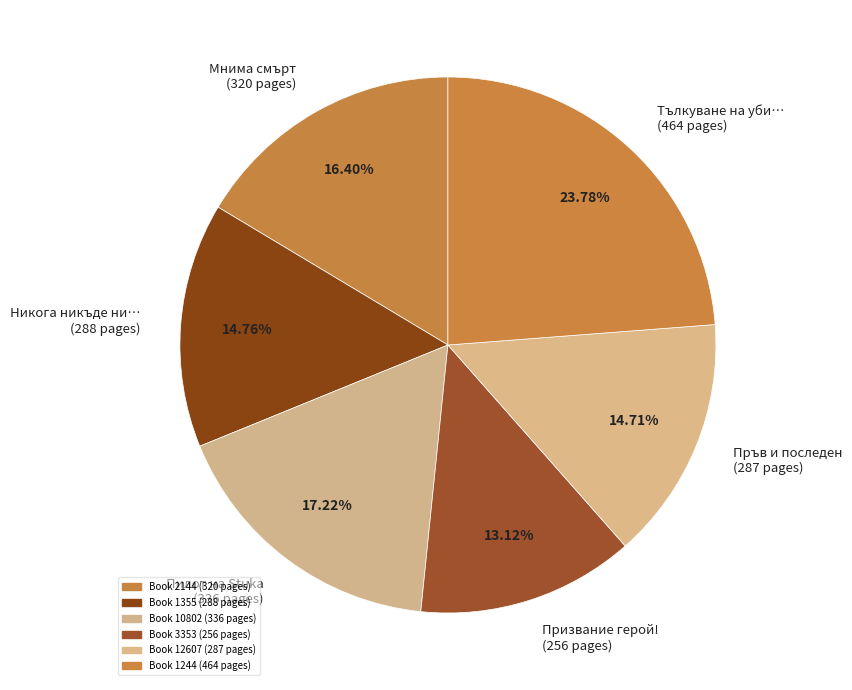

Between Пилот на Stuka (336 pages) and Пръв и последен (287 pages), which is larger?

Пилот на Stuka (336 pages)